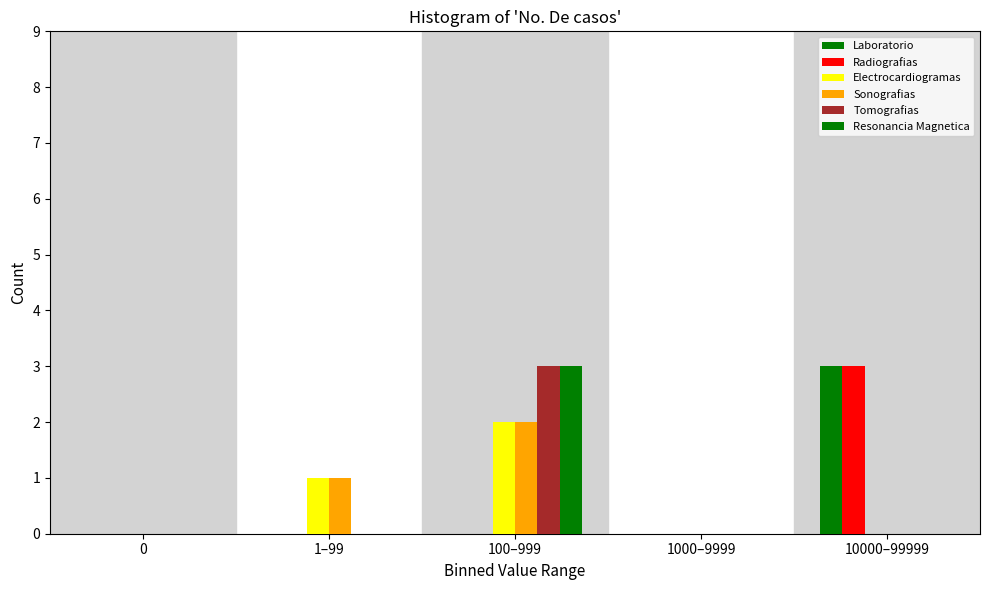

How many groups of bars are there?

5